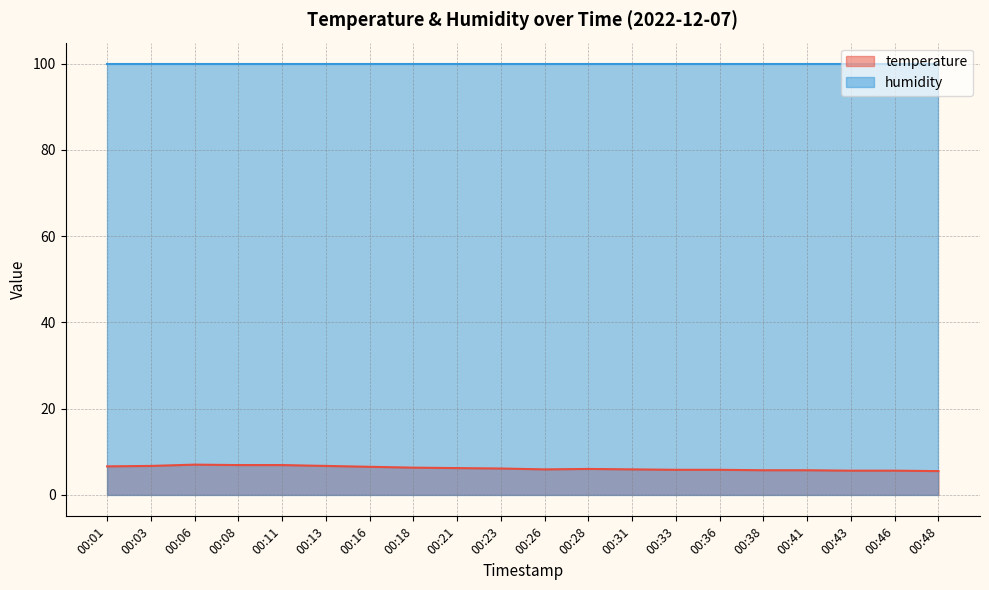

Which category has the highest value across all series?

00:06